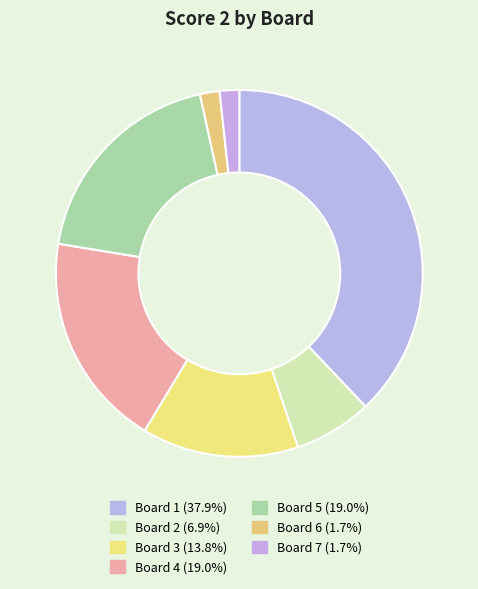

What percentage is the Board 7 slice, to the nearest percent?

2%